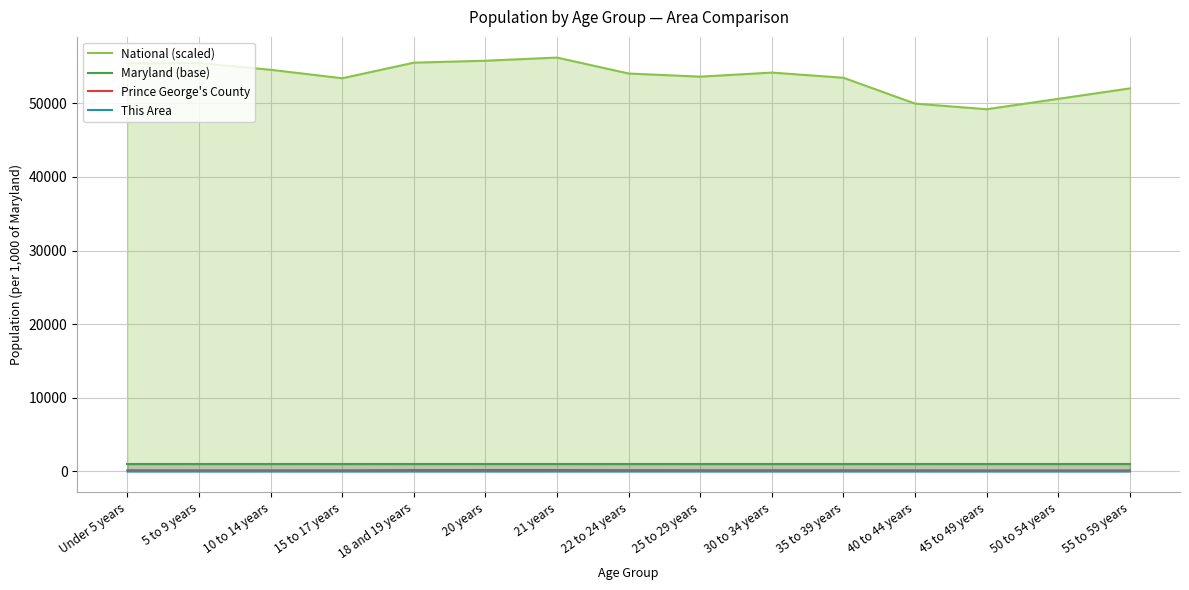

What are all the series names shown in the legend?

National (scaled), Maryland (base), Prince George's County, This Area